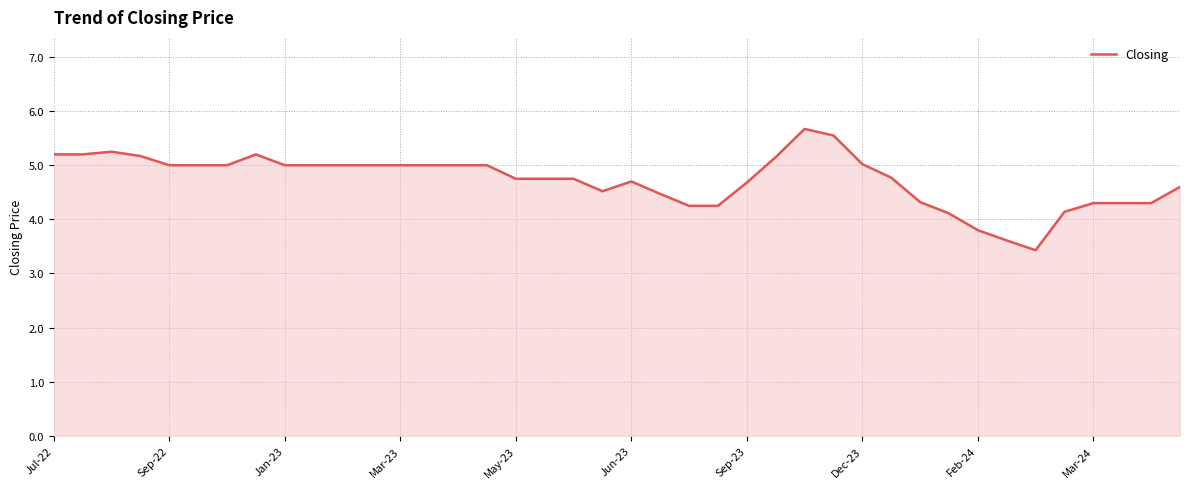

What is the smallest value displayed?

3.4